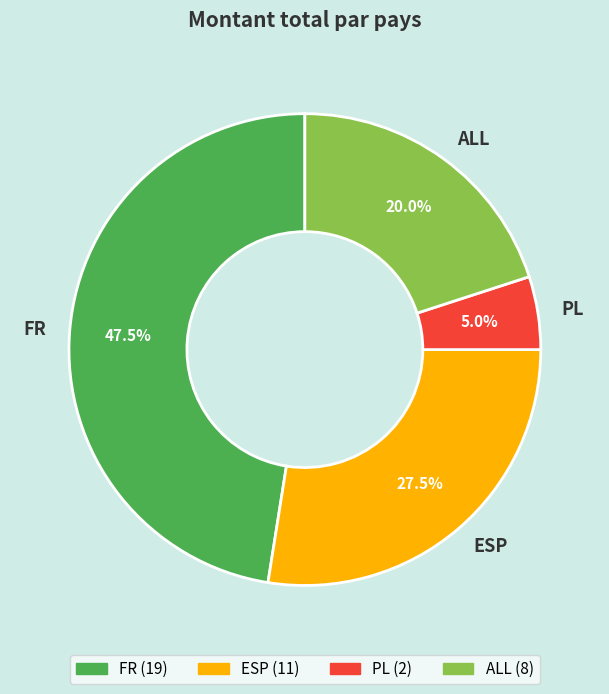

Which has a higher value, FR or ALL?

FR